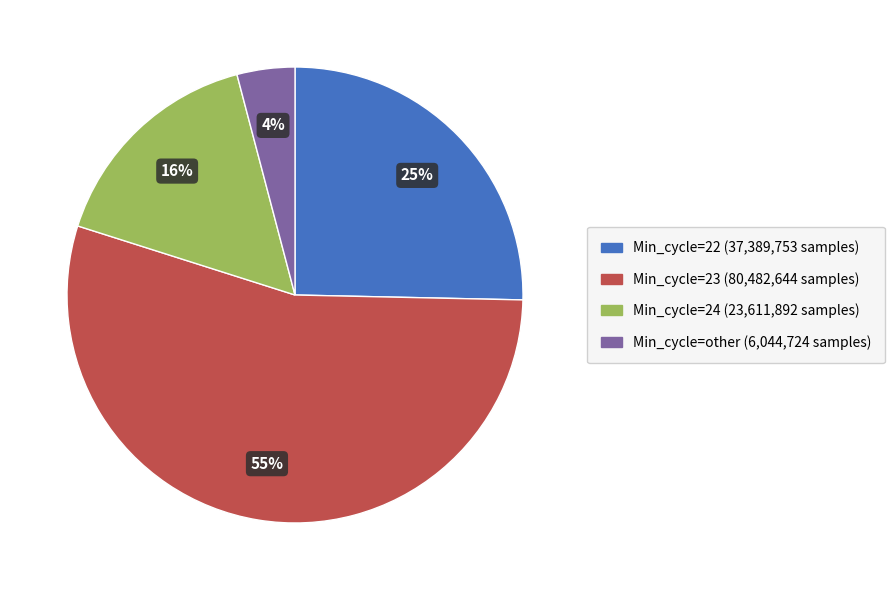

Does any single category account for the majority?

Yes